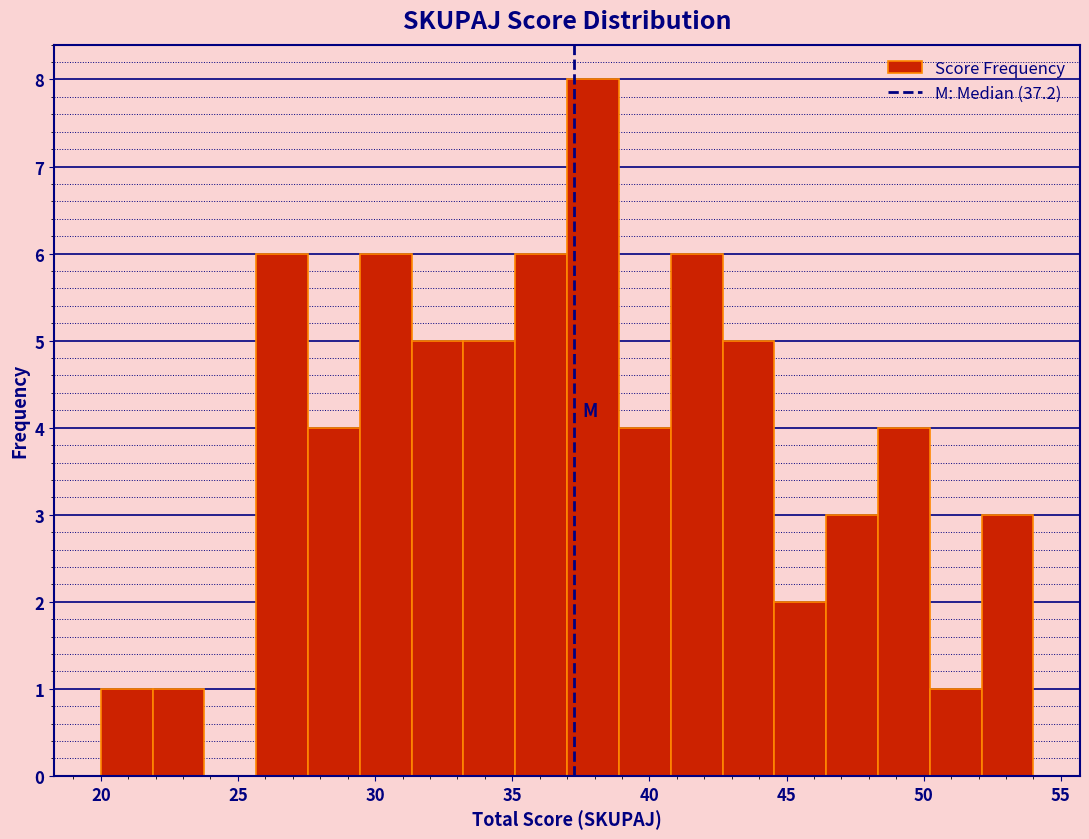

Around what value on the x-axis is the tallest bar? Give the approximate position of its centre, as read against the axis.

38.0